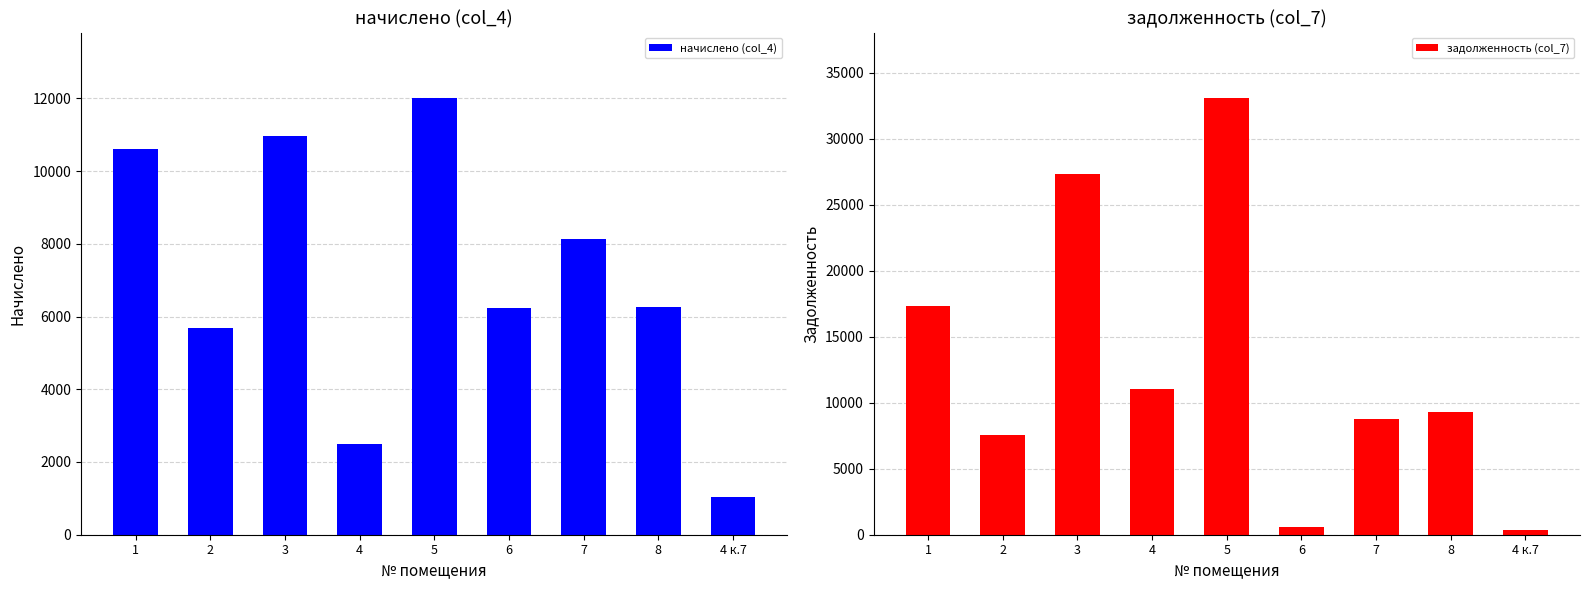

The задолженность (col_7) series shows 7815.2 at 1. True or false?

False